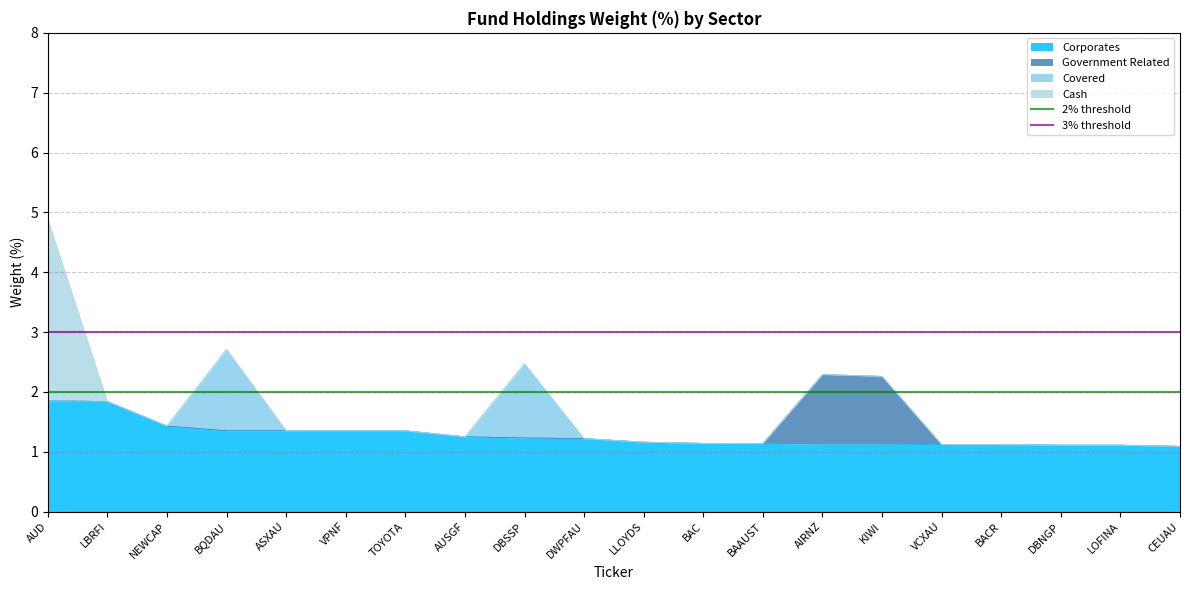

What is the total value across all series at AUD?

5